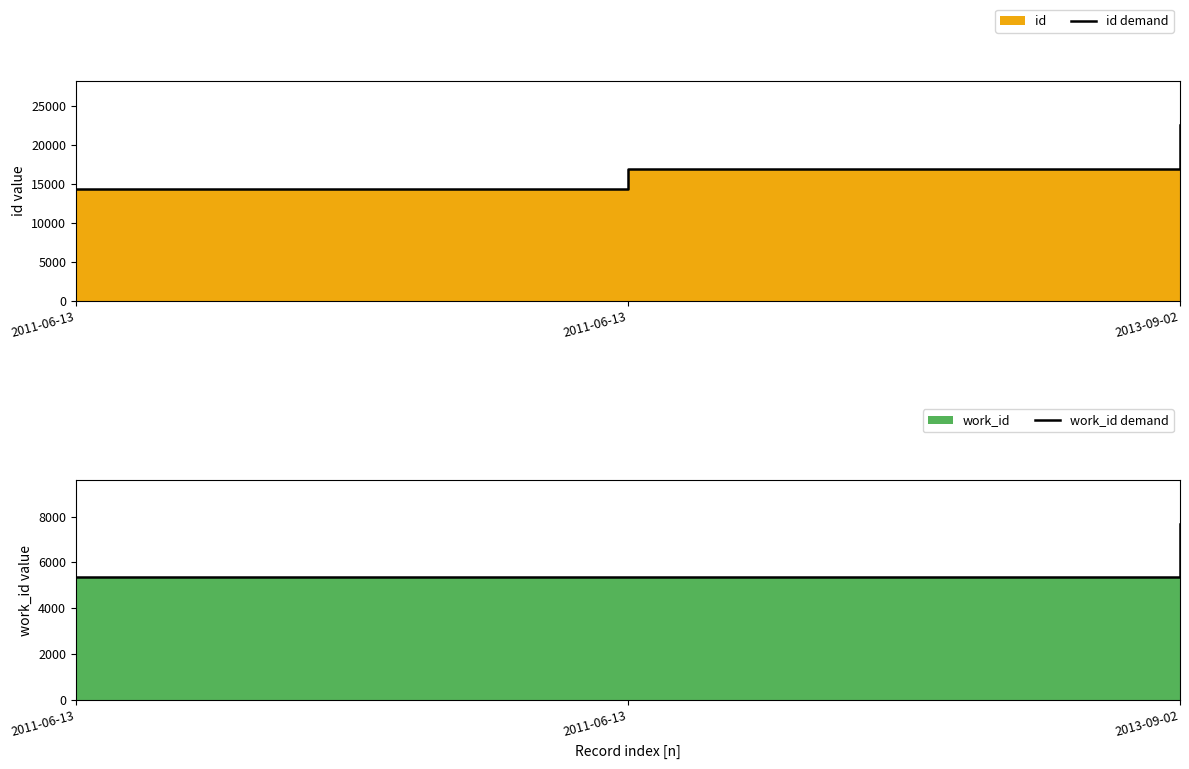

Reading left to right, transcribe all the data shown in this chart.

id demand: 14429	16958	22630
work_id demand: 5366	5366	7665